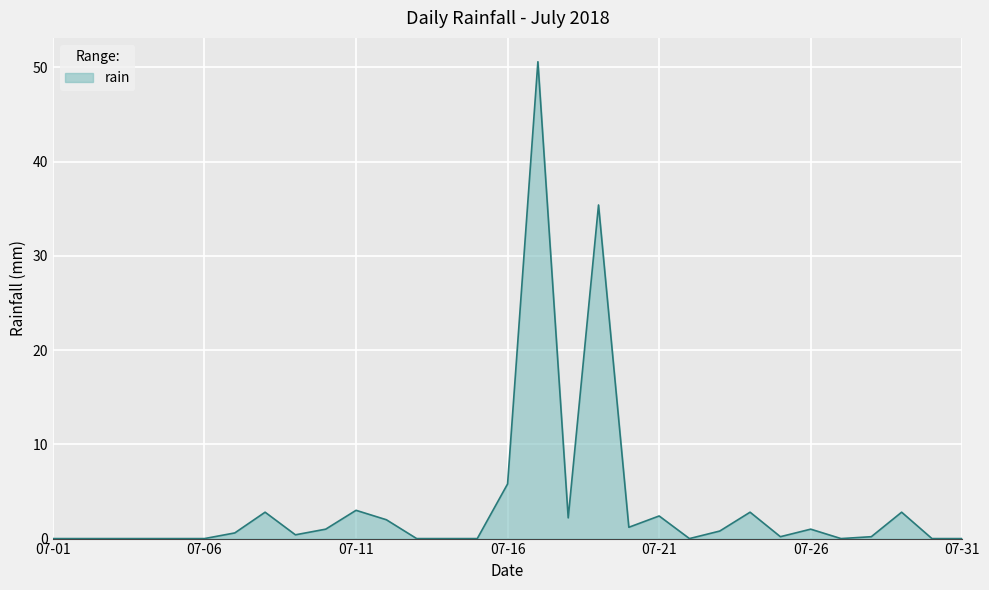

What is the maximum value shown in the chart?

50.6